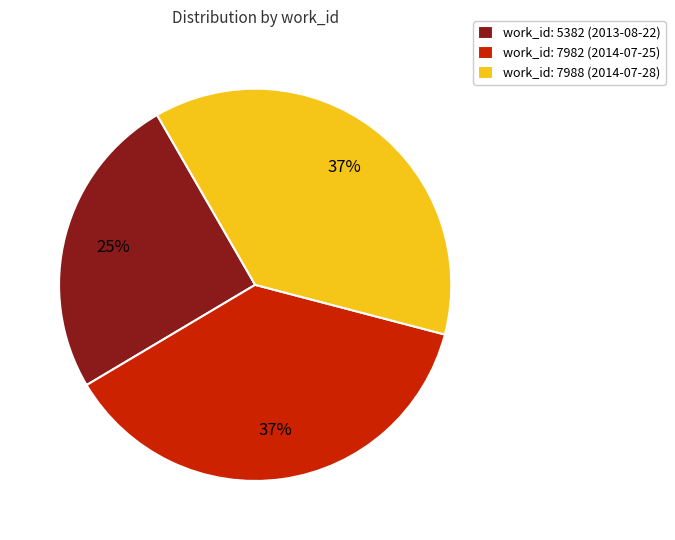

To the nearest percent, what portion does work_id: 7988 (2014-07-28) represent?

37%